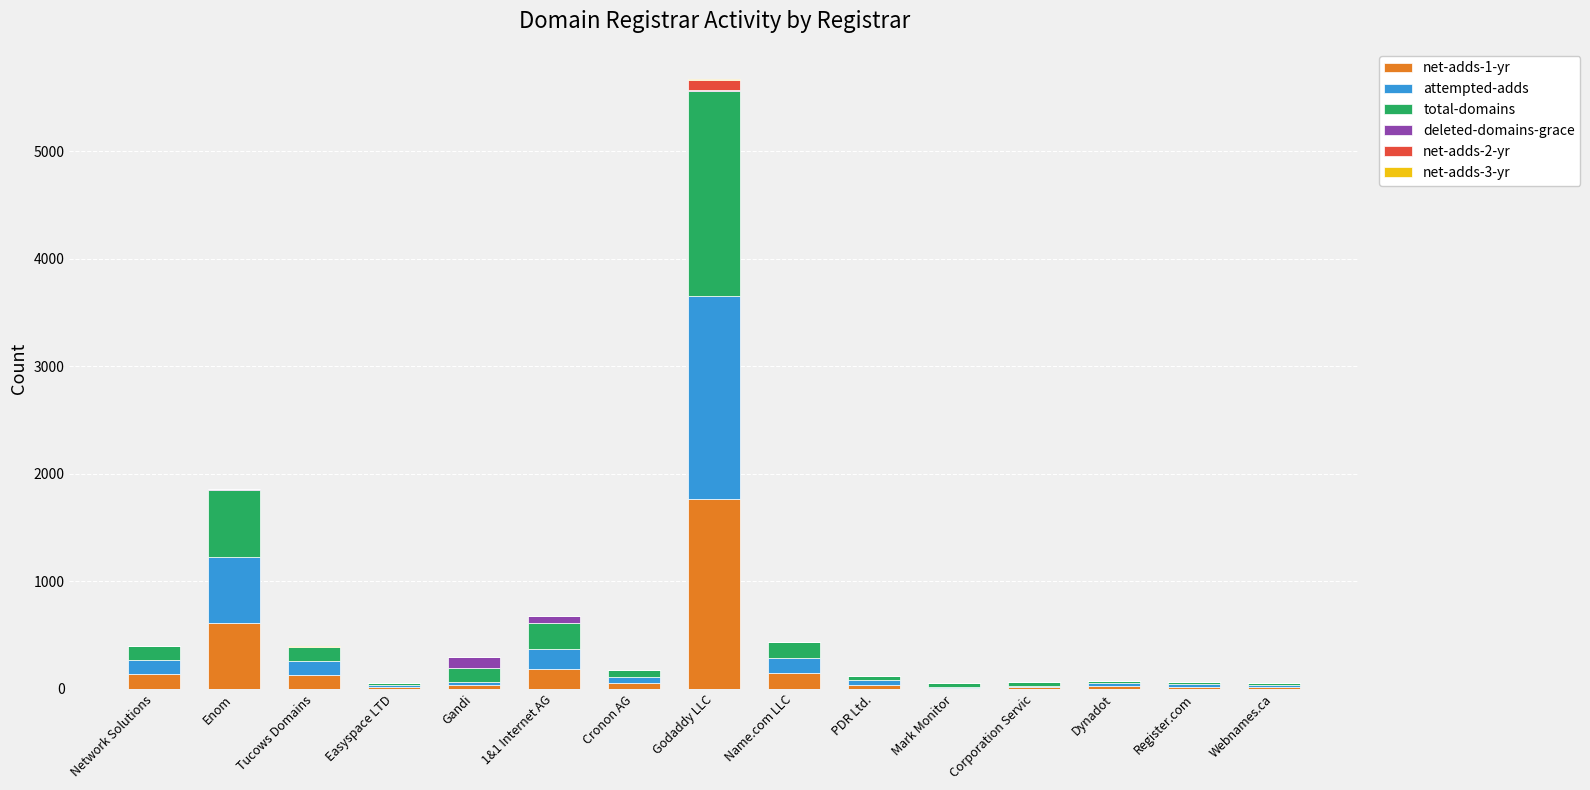

At which category is the sum across all series the highest?

Godaddy LLC